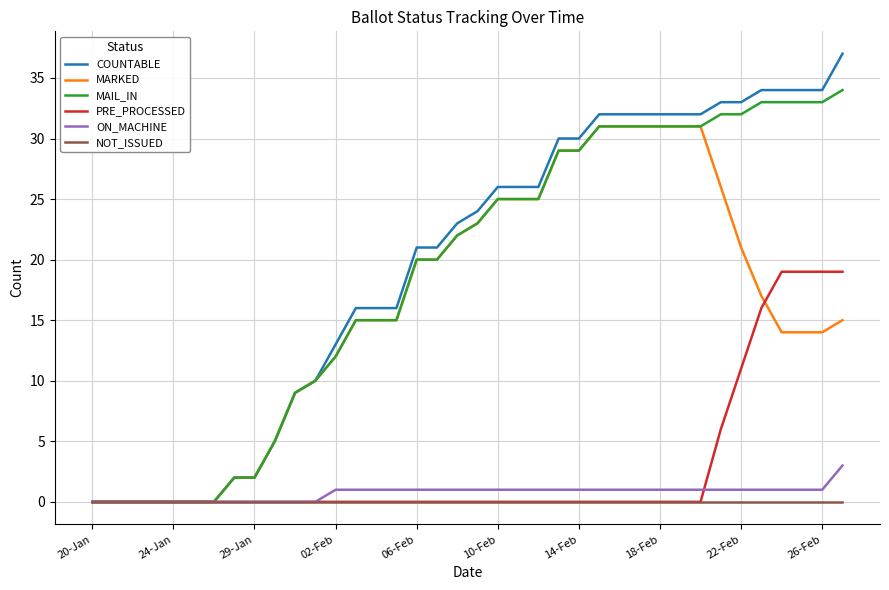

Which series has the widest spread of values?

COUNTABLE